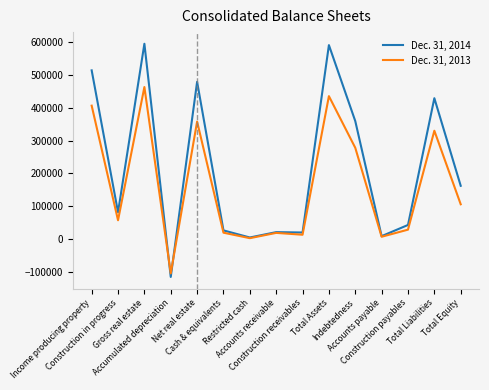

Which series has the largest range (max minus min)?

Dec. 31, 2014